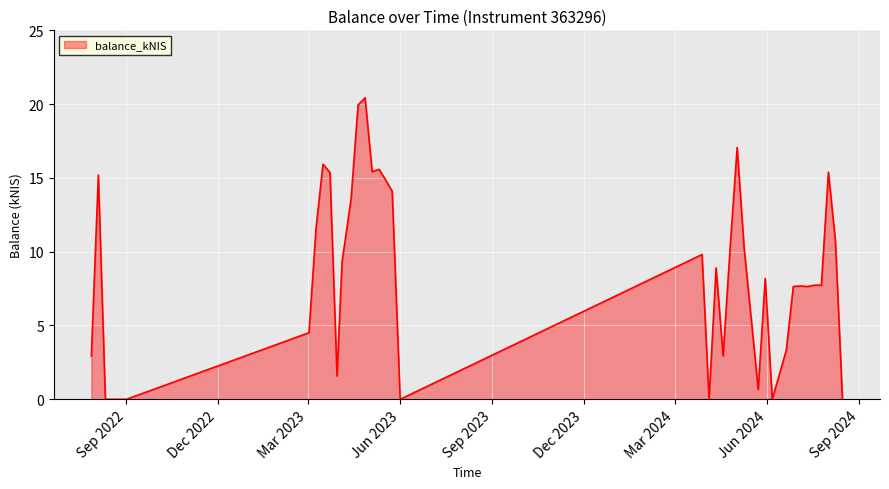

What is the greatest value displayed?

20.4